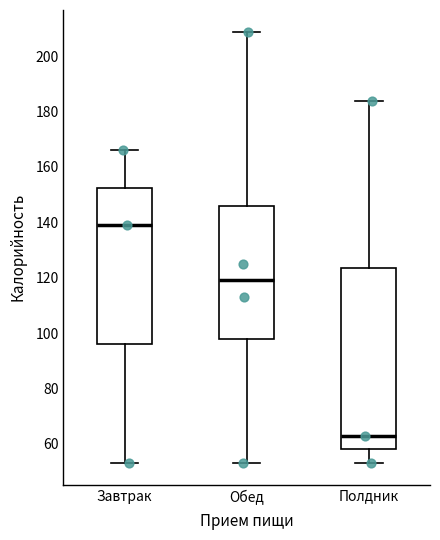

Where does the median line of the box for Обед sit on the y-axis? The values are not printed on the chart, so give them approximately, as read against the axis.

120